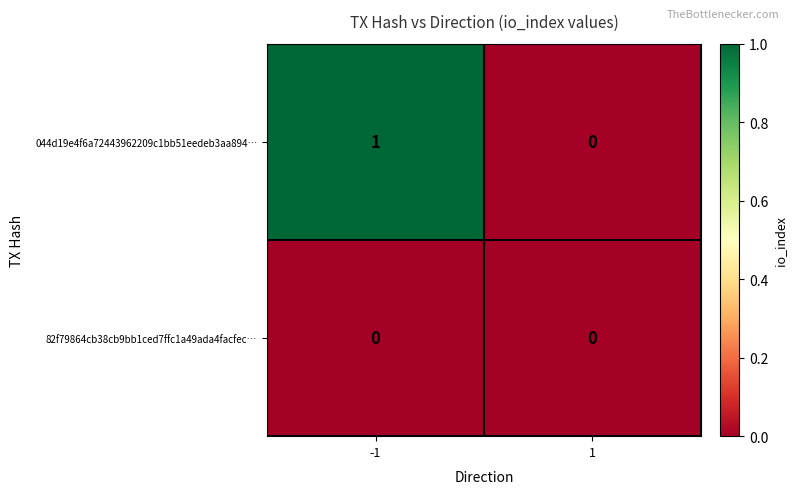

Reading left to right, extract all data points from this chart.

044d19e4f6a72443962209c1bb51eedeb3aa894…: 1	0
82f79864cb38cb9bb1ced7ffc1a49ada4facfec…: 0	0